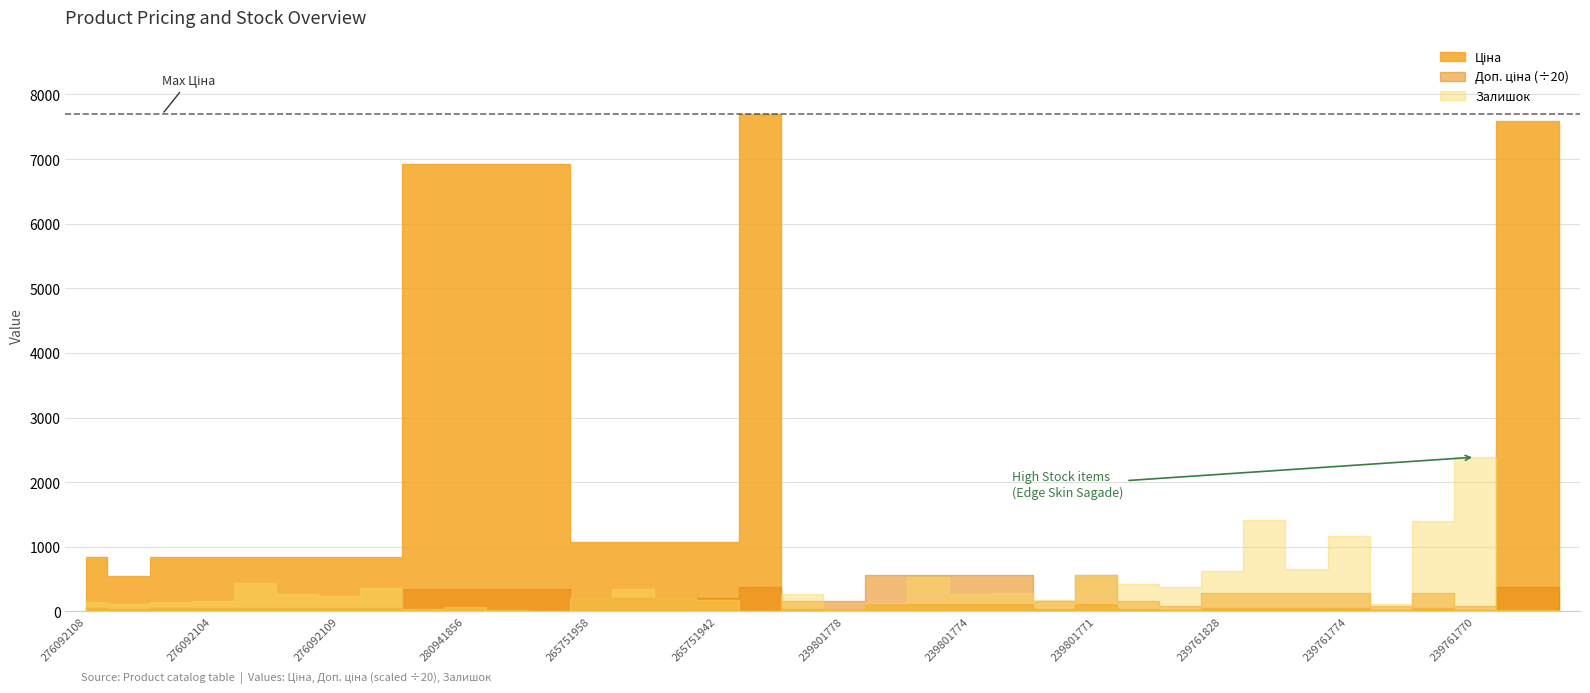

How many lines are shown in the chart?

3